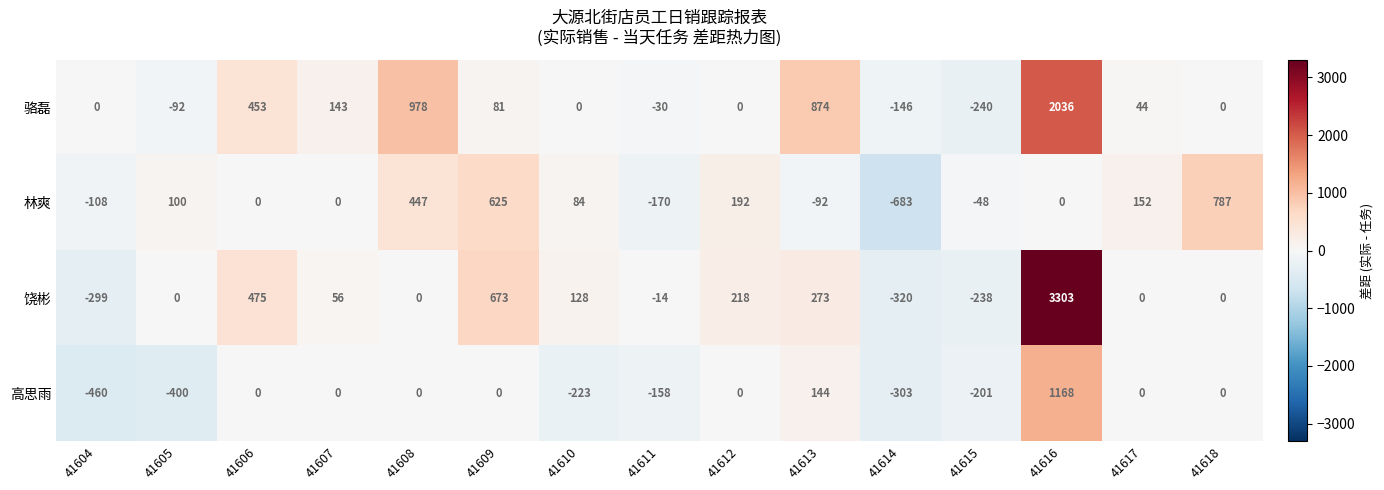

Where is 高思雨 nearest to the value 354?

41613